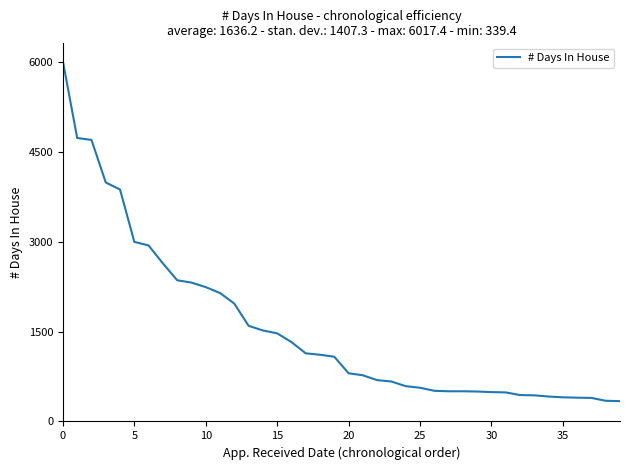

What is the minimum value shown in the chart?

339.4